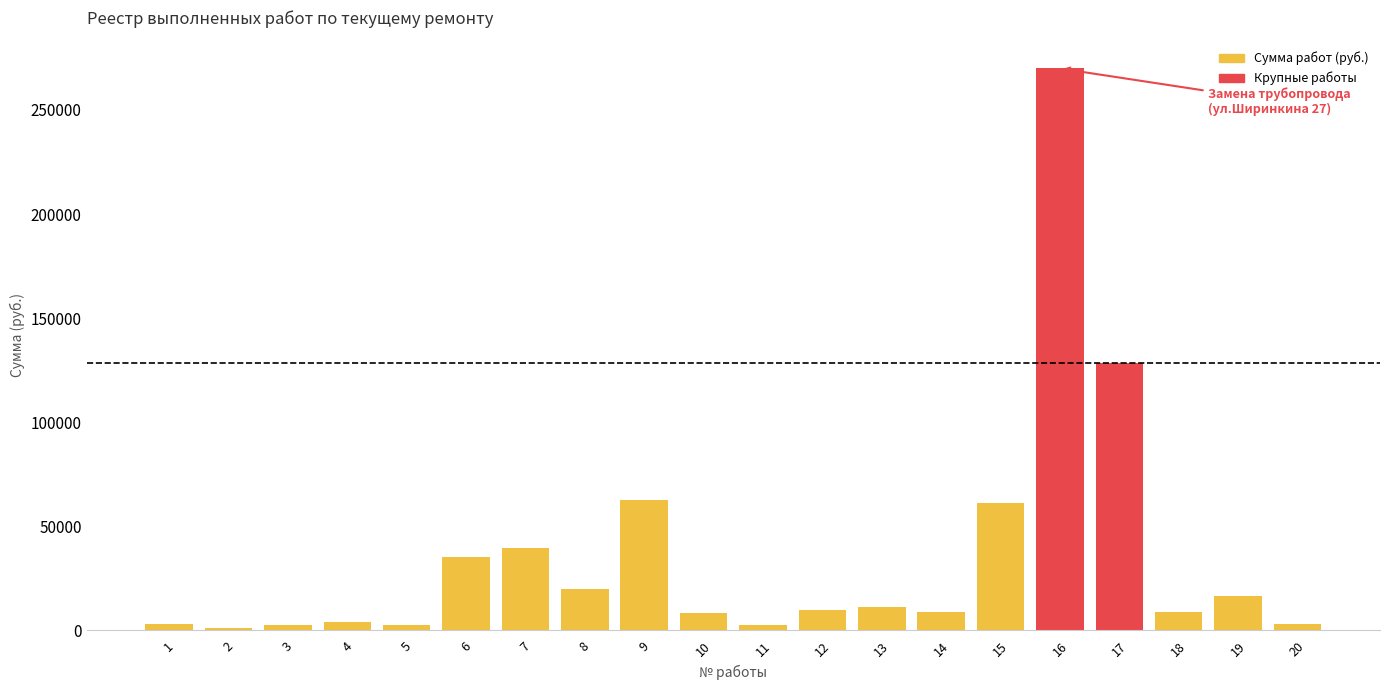

What is the value of the 4th bar from the left?

3930